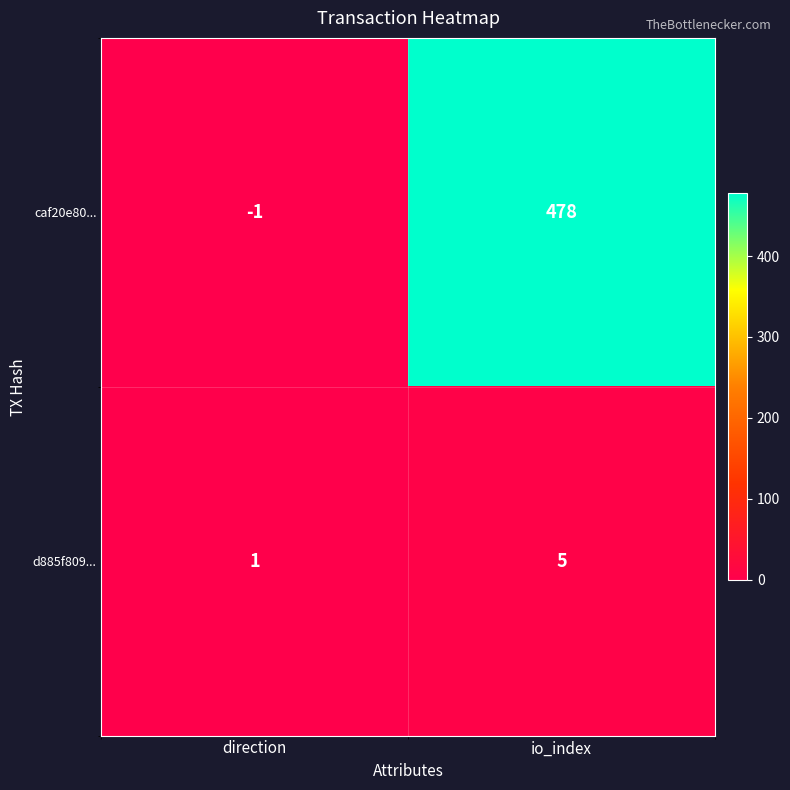

What is the spread (max minus min) of values at direction?

2